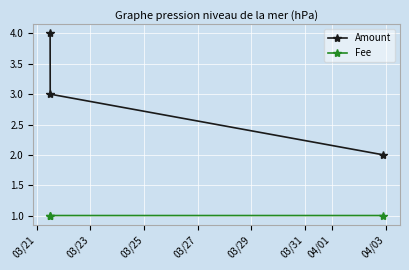

What is the minimum value for Amount?

2.0